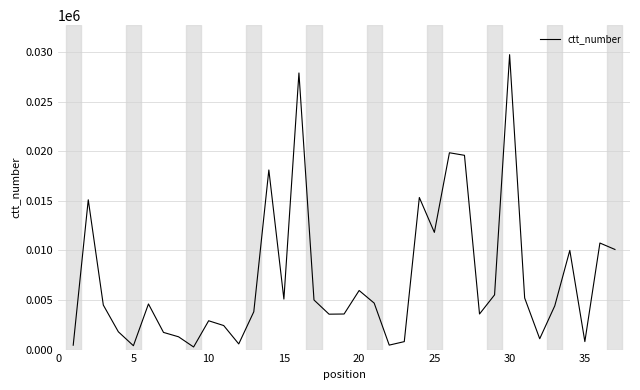

What is the greatest value displayed?

29728